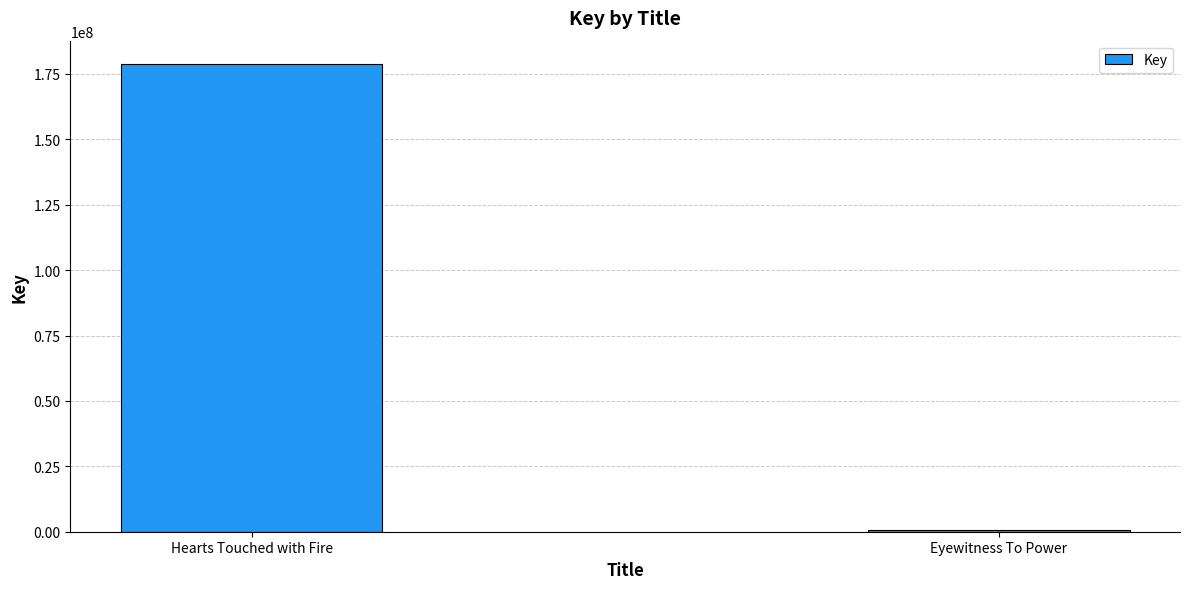

Reading left to right, transcribe all the data shown in this chart.

Hearts Touched with Fire=178768925	Eyewitness To Power=700040